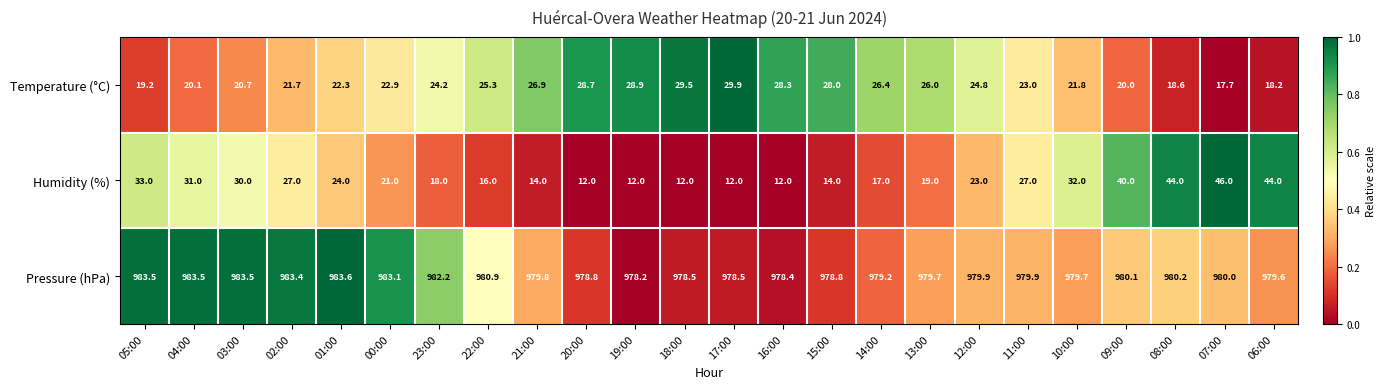

Between 11:00 and 07:00, which series saw the biggest shift?

Humidity (%)